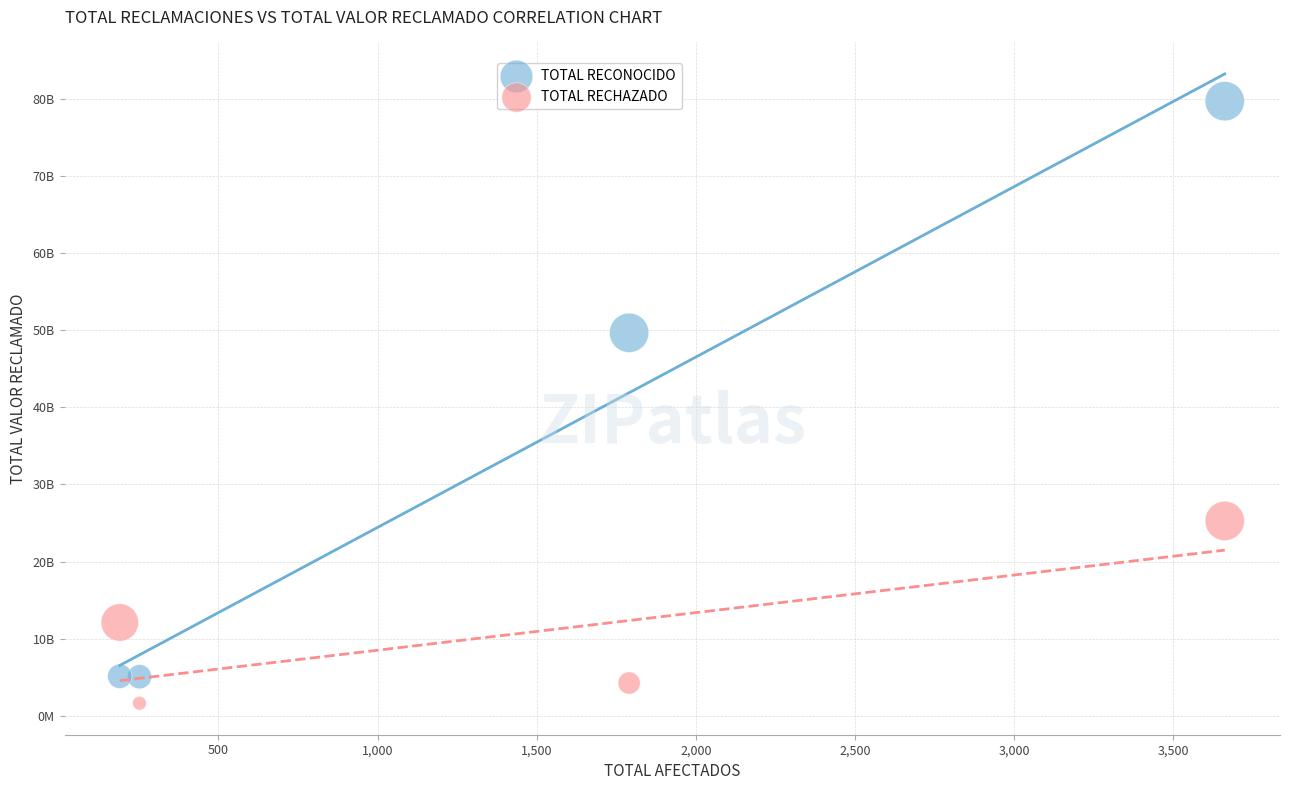

Which series contains the lowest Y value?

TOTAL RECHAZADO